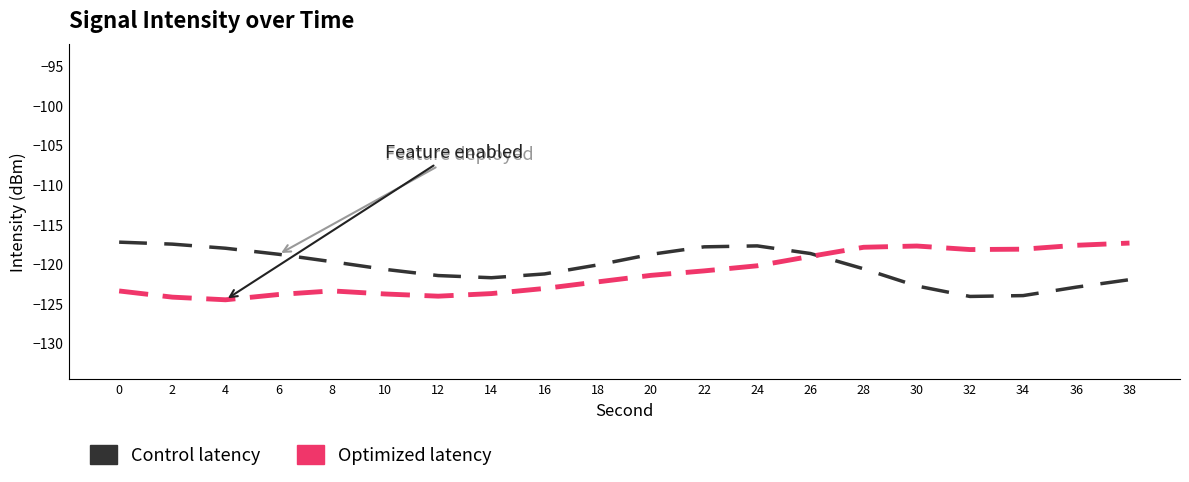

After their last crossing, which series has the higher values: Control latency or Optimized latency?

Optimized latency